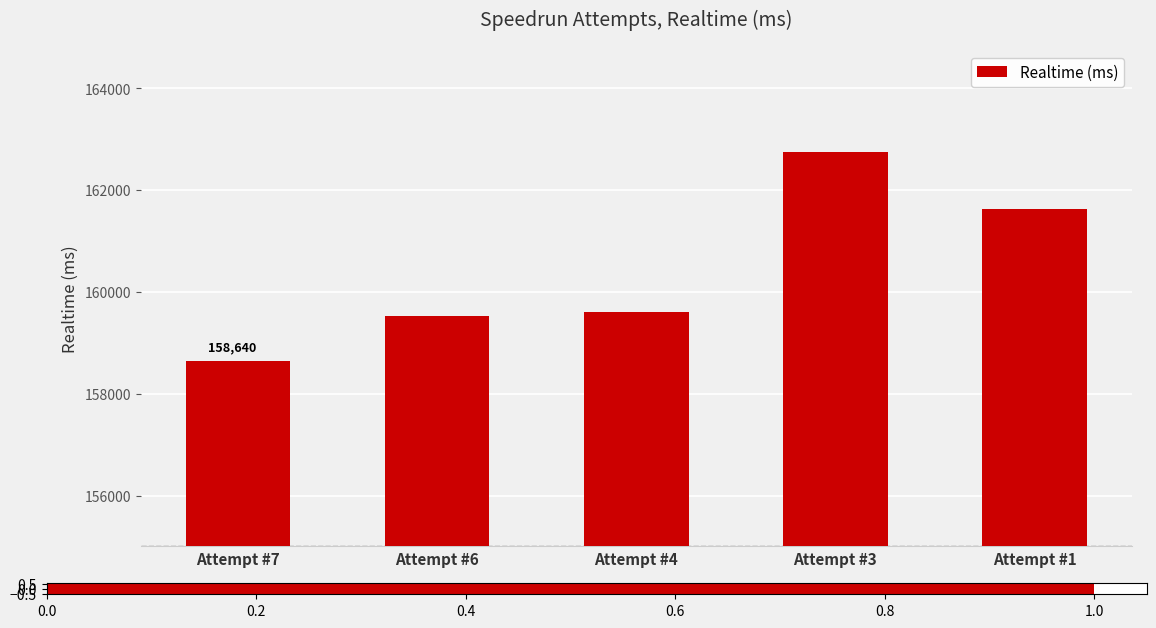

What is the value of the 4th bar from the left?

162744